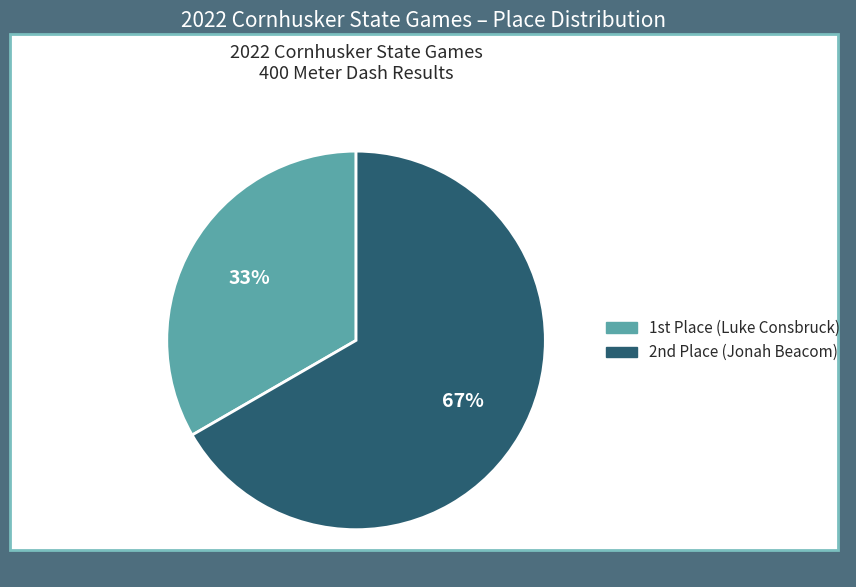

Does any single category account for the majority?

Yes